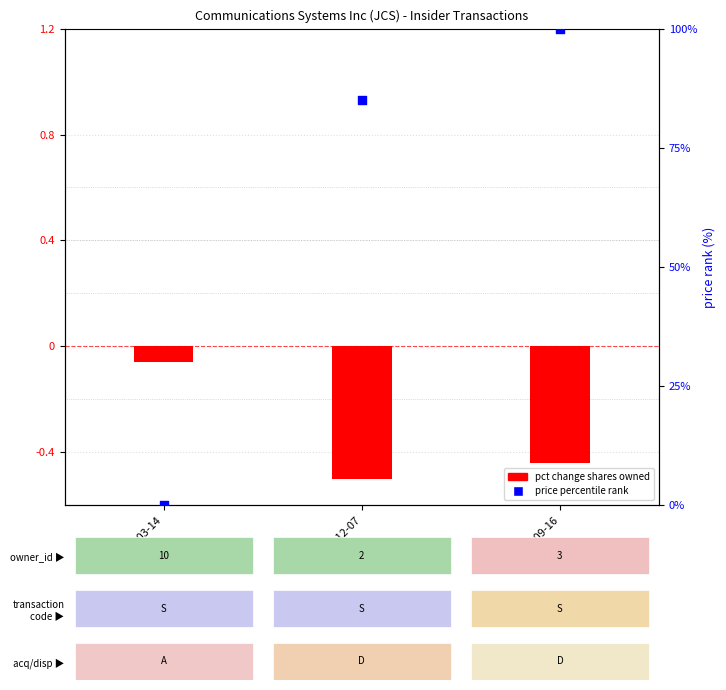

What are all the series names shown in the legend?

pct change shares owned, price percentile rank